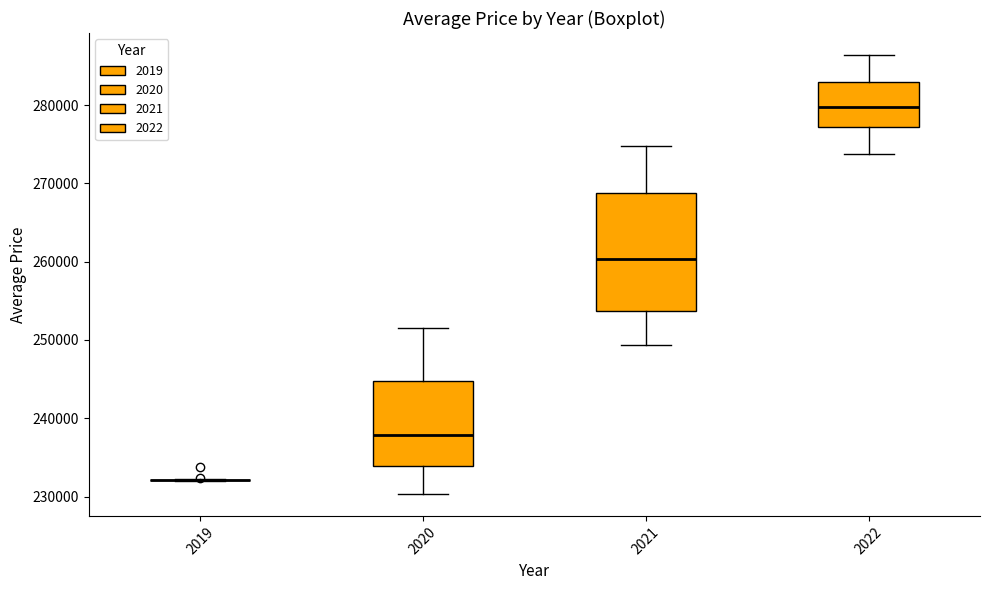

Reading left to right, read every box against the y-axis: the position of its median line, the range the box covers, and the ends of its whiskers. The values are not printed on the chart, so give them approximately, as read against the axis.

2019: box collapsed to a line at 232000, whiskers 232000 to 232000
2020: median 238000, box 234000 to 245000, whiskers 230000 to 252000
2021: median 260000, box 254000 to 269000, whiskers 249000 to 275000
2022: median 280000, box 277000 to 283000, whiskers 274000 to 286000